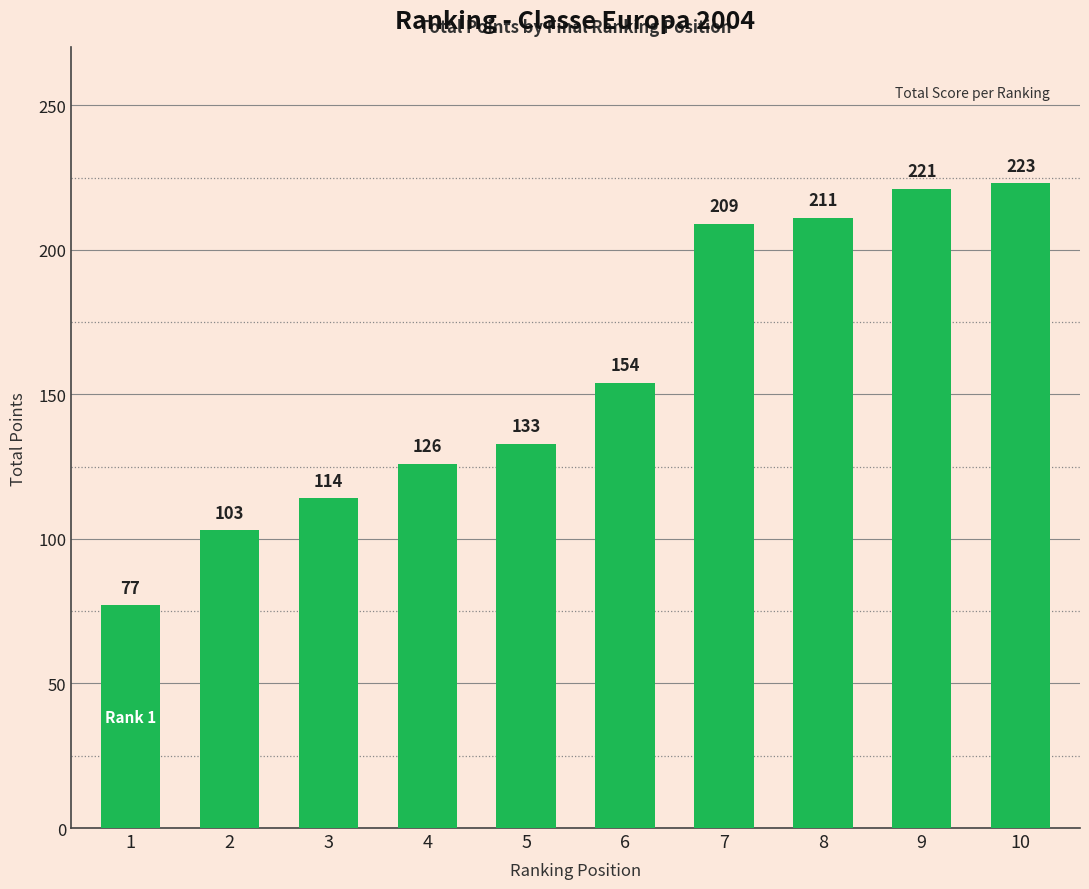

What is the difference between the maximum and minimum values?

146